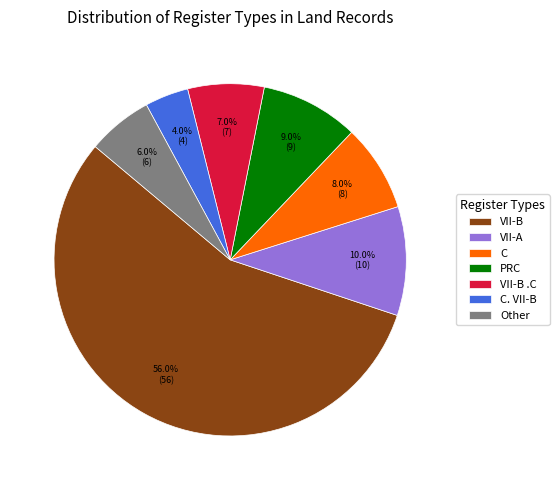

To the nearest percent, what is the difference between the PRC and VII-A slice percentages?

1%